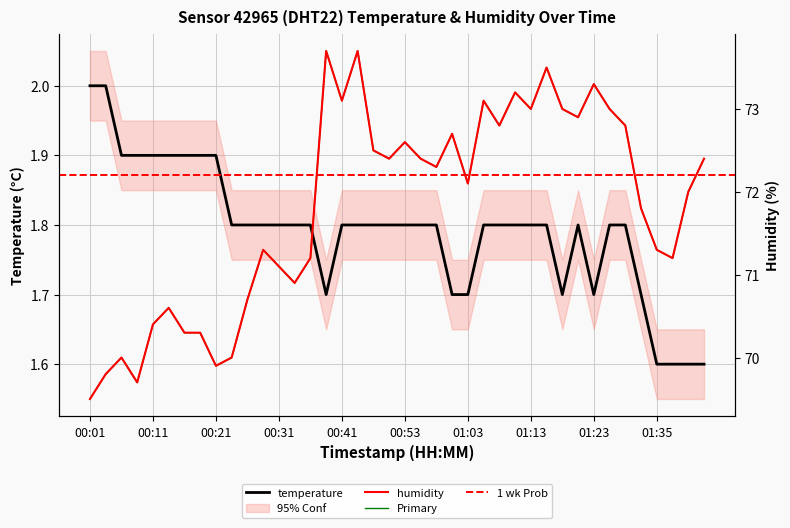

The value of humidity at 00:16 is 70.3. True or false?

True